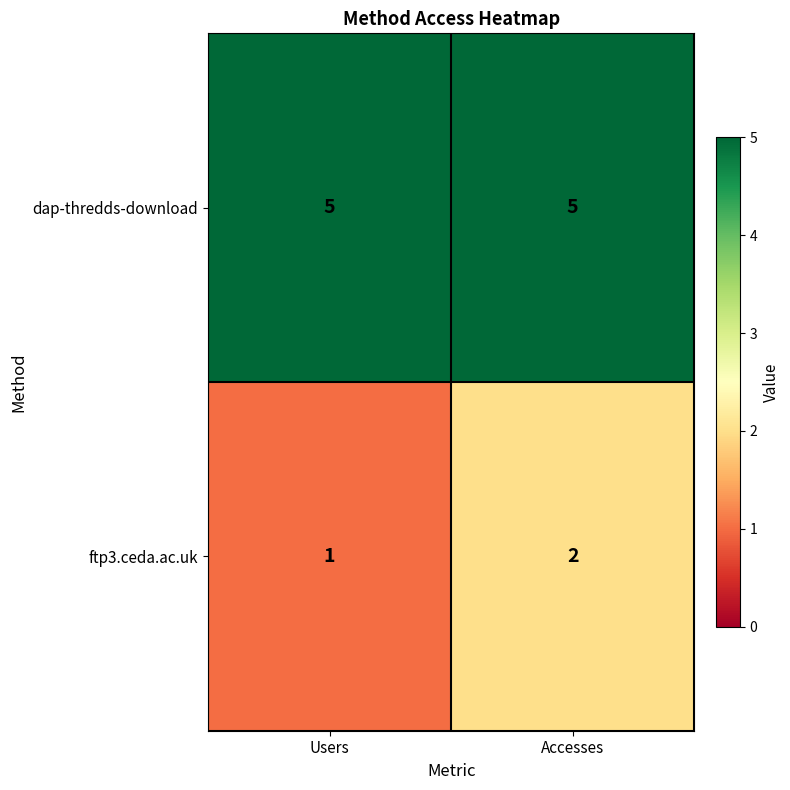

At which category is the sum across all series the highest?

Accesses